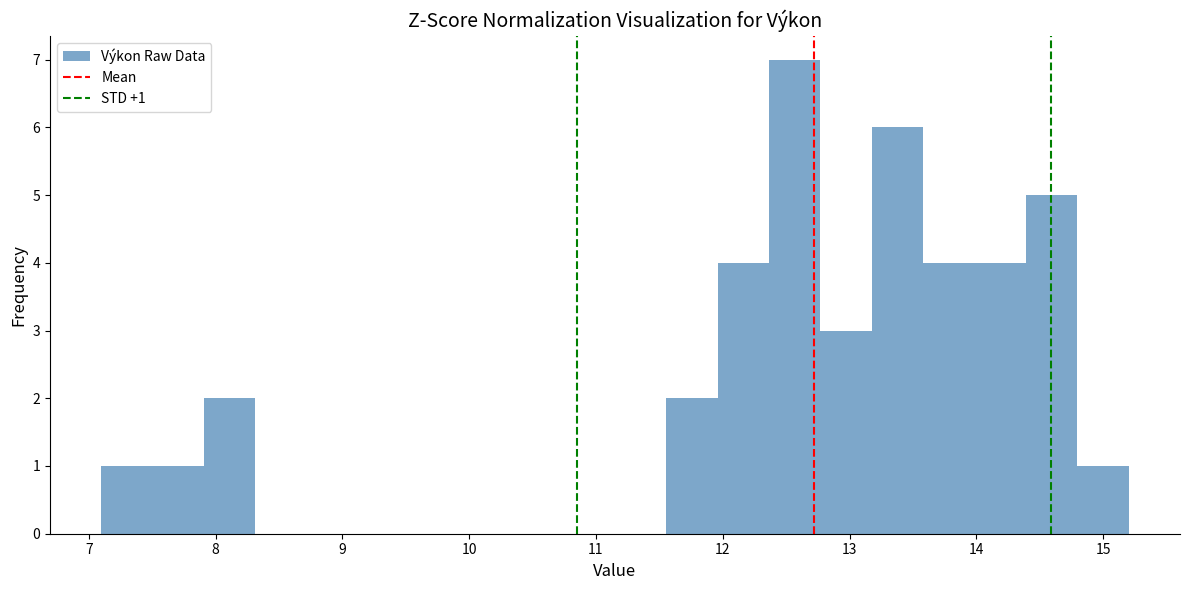

Over which range of the x-axis is the bar tallest?

12.4 to 12.8